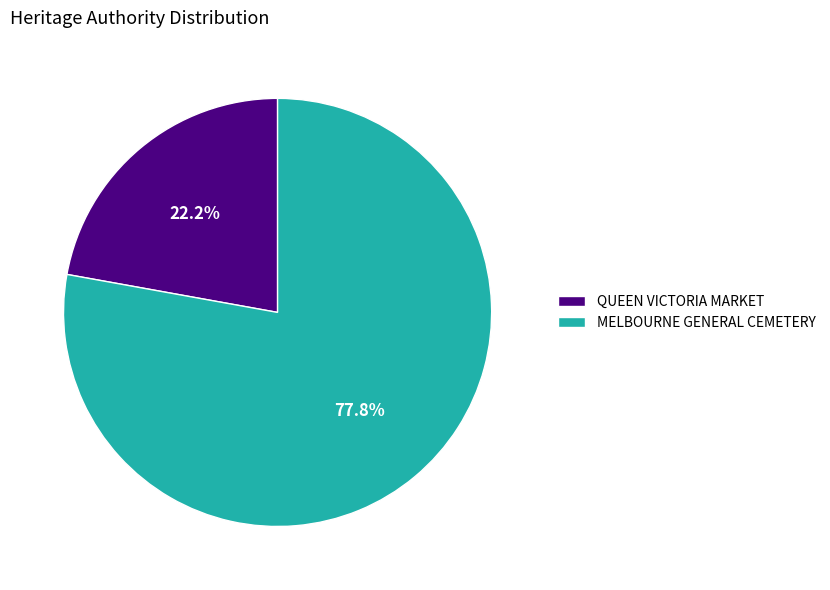

Which slice represents more than half of the pie?

MELBOURNE GENERAL CEMETERY